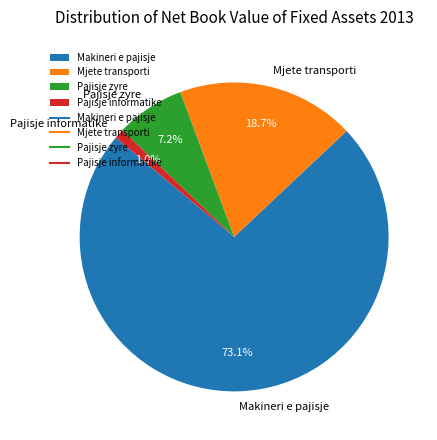

What percentage is NOT represented by Makineri e pajisje?

26.9%